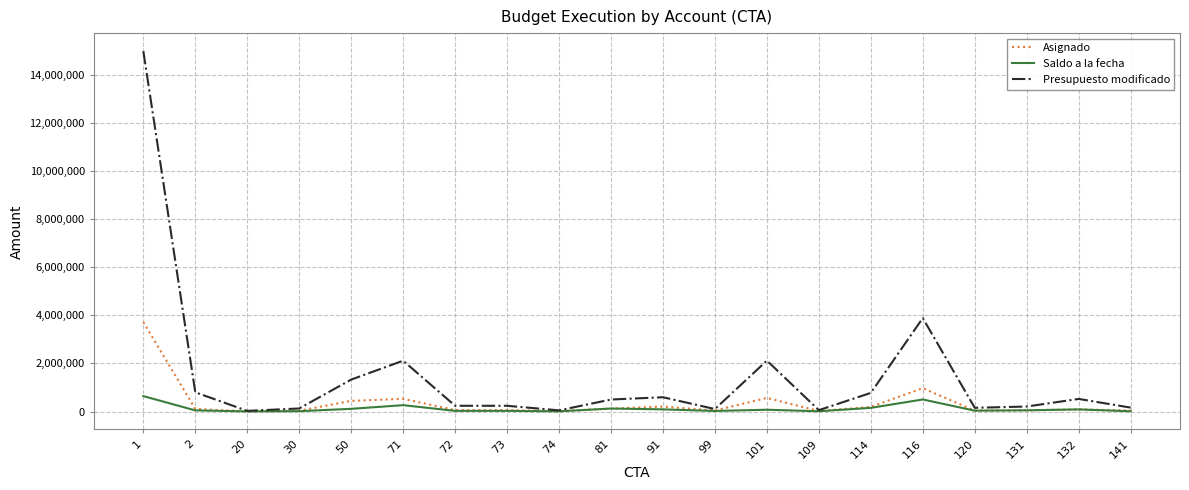

Is the value of Asignado at 50 greater than the value of Saldo a la fecha at 141?

Yes